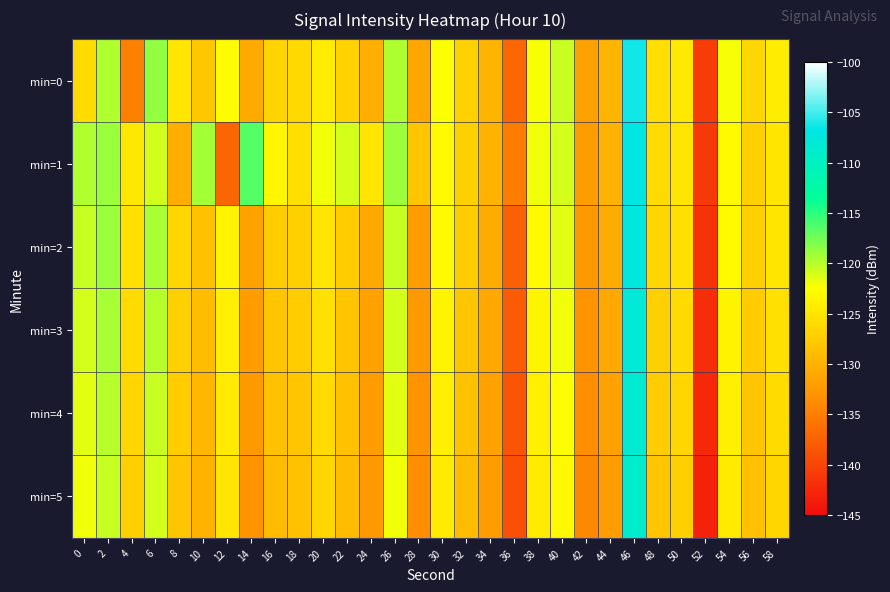

Reading left to right, transcribe all the data shown in this chart.

min=0: 0=-126.0	2=-119.8	4=-134.7	6=-118.7	8=-125.0	10=-127.9	12=-122.8	14=-130.8	16=-126.6	18=-126.2	20=-124.3	22=-126.9	24=-130.3	26=-119.6	28=-131.2	30=-122.4	32=-126.9	34=-129.7	36=-136.9	38=-122.2	40=-120.6	42=-131.7	44=-129.8	46=-106.3	48=-125.7	50=-124.5	52=-140.7	54=-122.2	56=-126.4	58=-124.2
min=1: 0=-119.7	2=-119.0	4=-124.7	6=-120.8	8=-130.4	10=-119.3	12=-137.0	14=-116.5	16=-123.3	18=-125.6	20=-122.0	22=-121.0	24=-125.0	26=-119.0	28=-128.0	30=-123.0	32=-127.0	34=-130.0	36=-135.0	38=-122.0	40=-121.0	42=-132.0	44=-130.0	46=-107.0	48=-126.0	50=-125.0	52=-141.0	54=-123.0	56=-127.0	58=-125.0
min=2: 0=-120.5	2=-119.0	4=-125.5	6=-119.5	8=-126.5	10=-128.5	12=-123.5	14=-131.5	16=-127.5	18=-127.0	20=-125.0	22=-127.5	24=-131.0	26=-120.5	28=-132.0	30=-123.0	32=-127.5	34=-130.5	36=-137.5	38=-123.0	40=-121.5	42=-132.5	44=-130.5	46=-107.5	48=-126.5	50=-125.5	52=-141.5	54=-123.0	56=-127.0	58=-125.0
min=3: 0=-121.0	2=-119.5	4=-126.0	6=-120.0	8=-127.0	10=-129.0	12=-124.0	14=-132.0	16=-128.0	18=-127.5	20=-125.5	22=-128.0	24=-131.5	26=-121.0	28=-132.5	30=-123.5	32=-128.0	34=-131.0	36=-138.0	38=-123.5	40=-122.0	42=-133.0	44=-131.0	46=-108.0	48=-127.0	50=-126.0	52=-142.0	54=-123.5	56=-127.5	58=-125.5
min=4: 0=-121.5	2=-120.0	4=-126.5	6=-120.5	8=-127.5	10=-129.5	12=-124.5	14=-132.5	16=-128.5	18=-128.0	20=-126.0	22=-128.5	24=-132.0	26=-121.5	28=-133.0	30=-124.0	32=-128.5	34=-131.5	36=-138.5	38=-124.0	40=-122.5	42=-133.5	44=-131.5	46=-108.5	48=-127.5	50=-126.5	52=-142.5	54=-124.0	56=-128.0	58=-126.0
min=5: 0=-122.0	2=-120.5	4=-127.0	6=-121.0	8=-128.0	10=-130.0	12=-125.0	14=-133.0	16=-129.0	18=-128.5	20=-126.5	22=-129.0	24=-132.5	26=-122.0	28=-133.5	30=-124.5	32=-129.0	34=-132.0	36=-139.0	38=-124.5	40=-123.0	42=-134.0	44=-132.0	46=-109.0	48=-128.0	50=-127.0	52=-143.0	54=-124.5	56=-128.5	58=-126.5